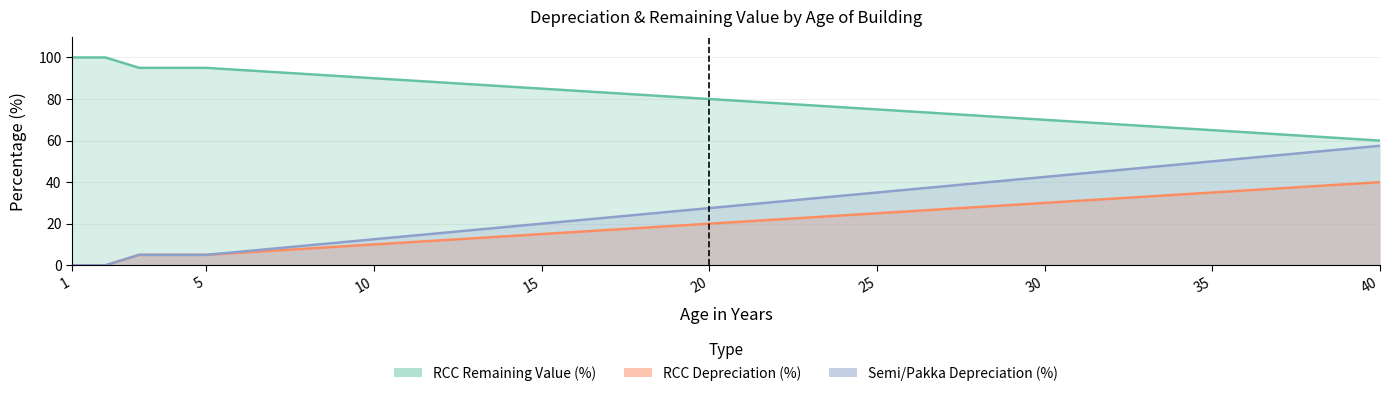

True or false: RCC_remaining has more than 1 interior local peaks.

False